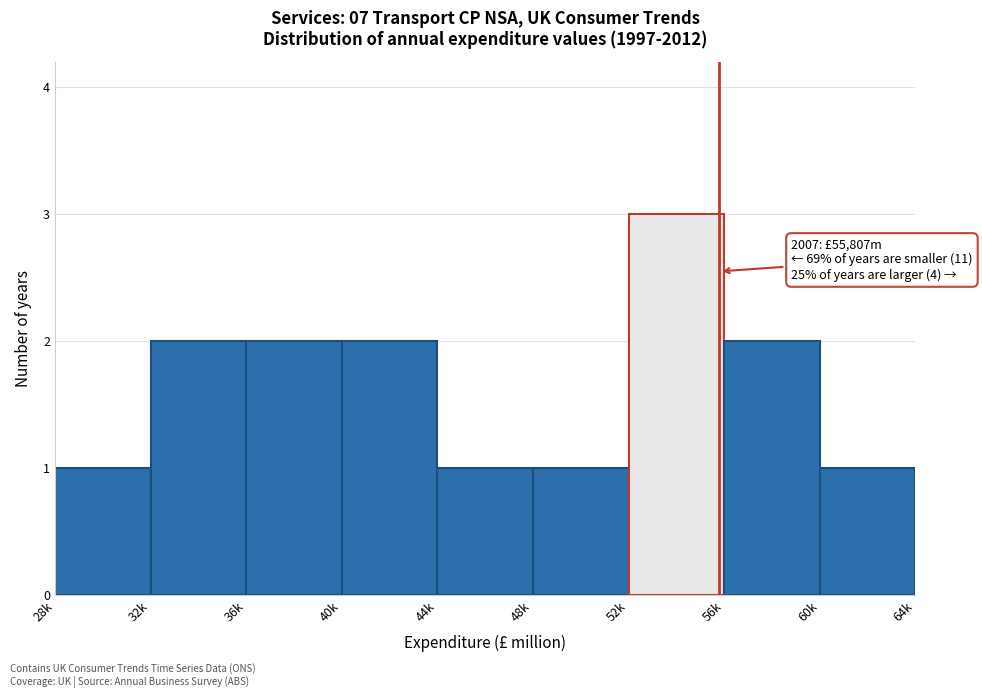

Reading left to right, list all the values displayed in this chart.

1	2	2	2	1	1	3	2	1